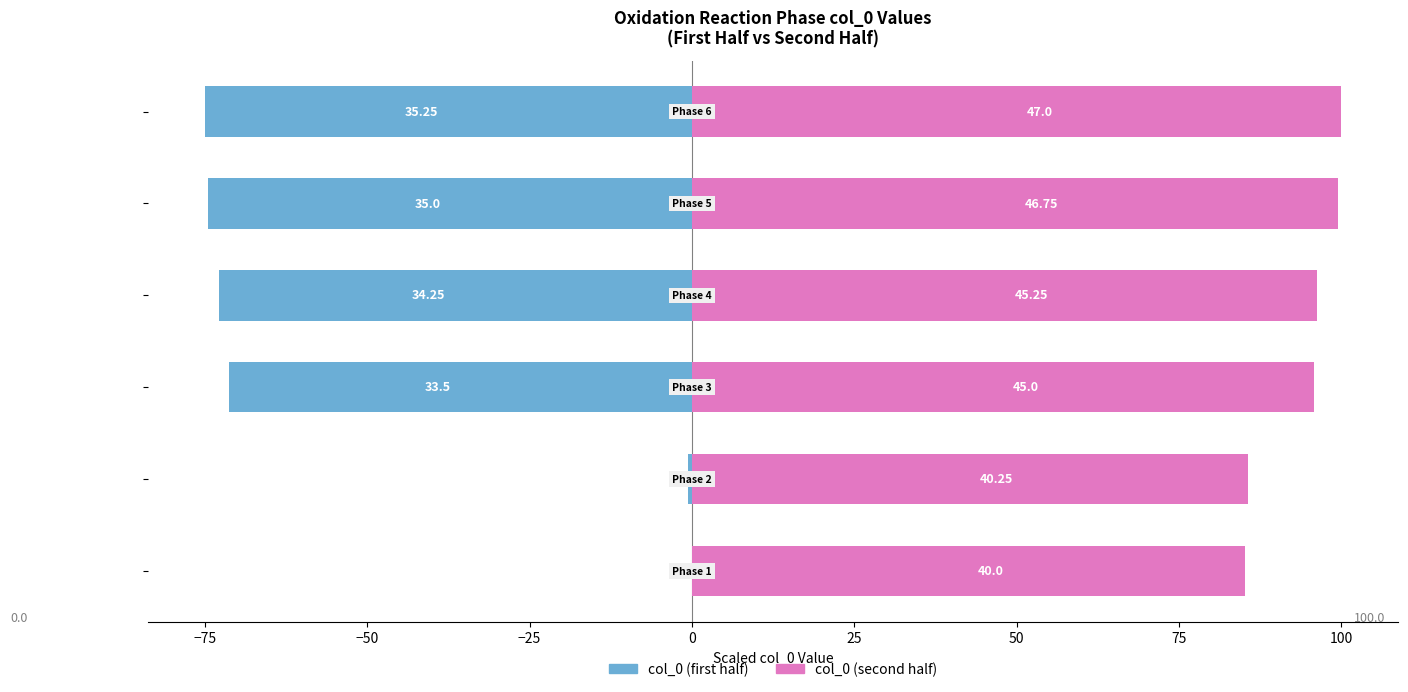

At how many categories does at least one series exceed -12?

6